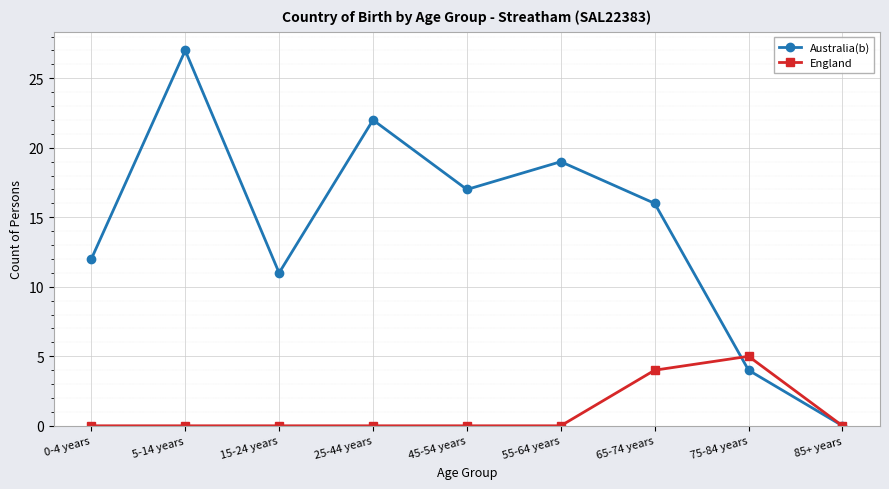

What are all the series names shown in the legend?

Australia(b), England